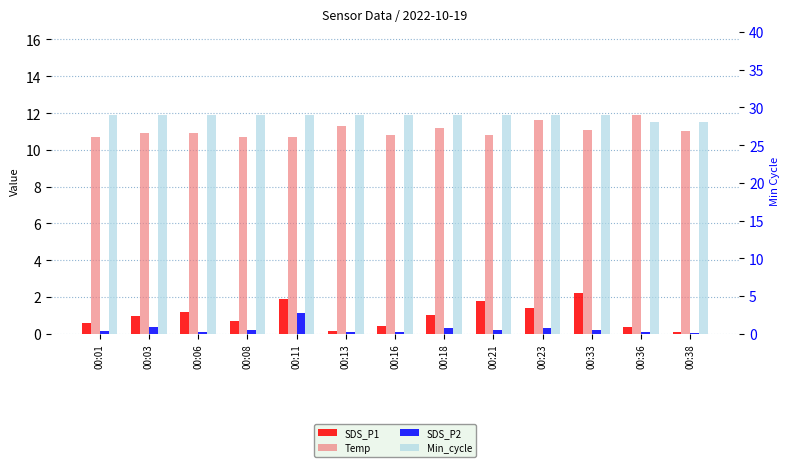

The Temp series shows 2.4 at 00:36. True or false?

False